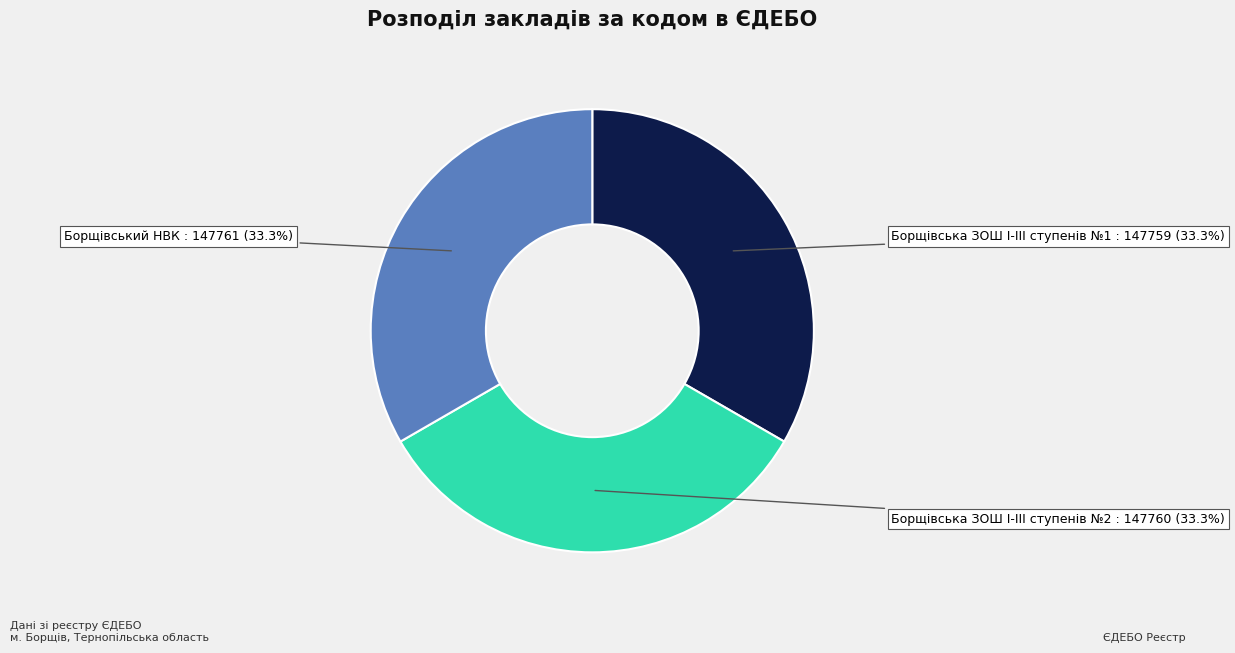

Combined, do Борщівський НВК and Борщівська ЗОШ І-ІІІ ступенів №2 account for over 50%?

Yes